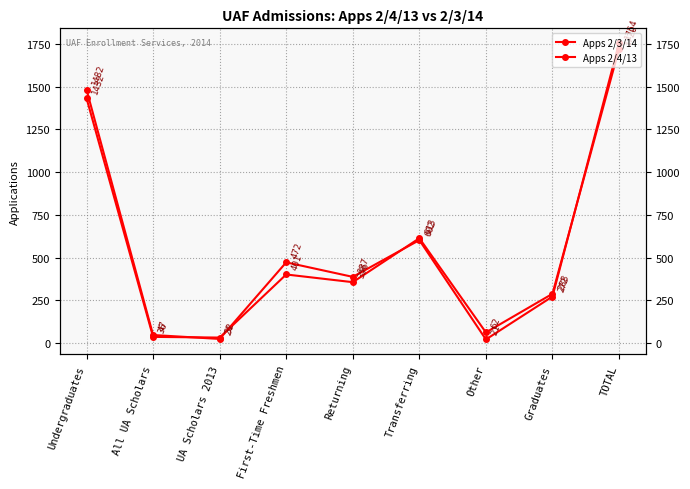

How many data points in Apps 2/4/13 are above 356?

4